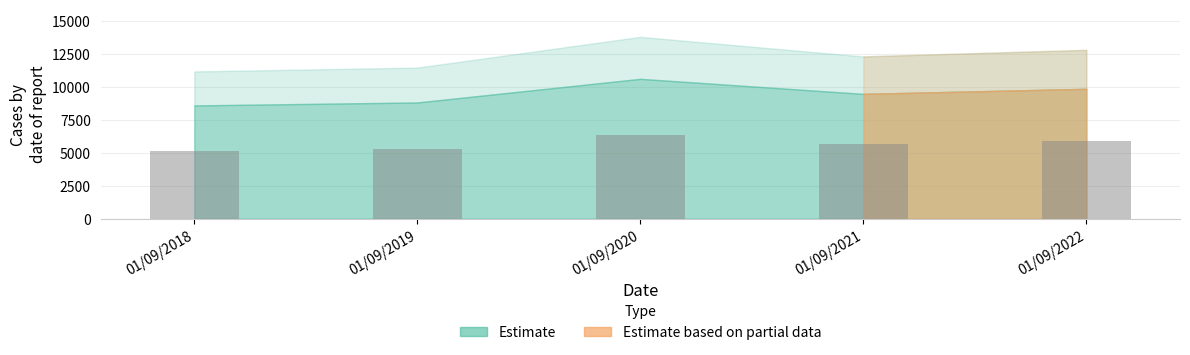

Rank the categories by value from highest to lowest.

01/09/2020, 01/09/2022, 01/09/2021, 01/09/2019, 01/09/2018